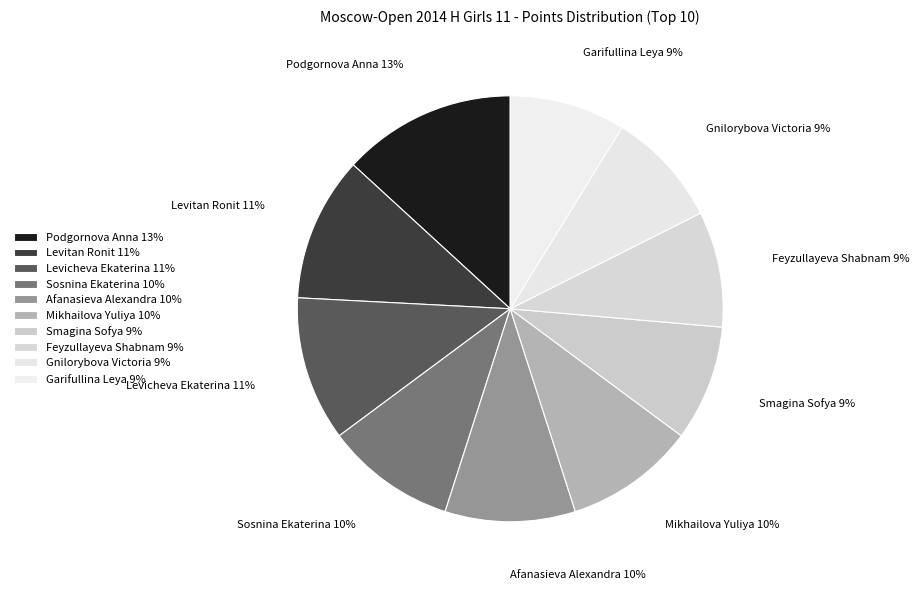

What is the ratio of the value at Afanasieva Alexandra to the value at Podgornova Anna?

0.8